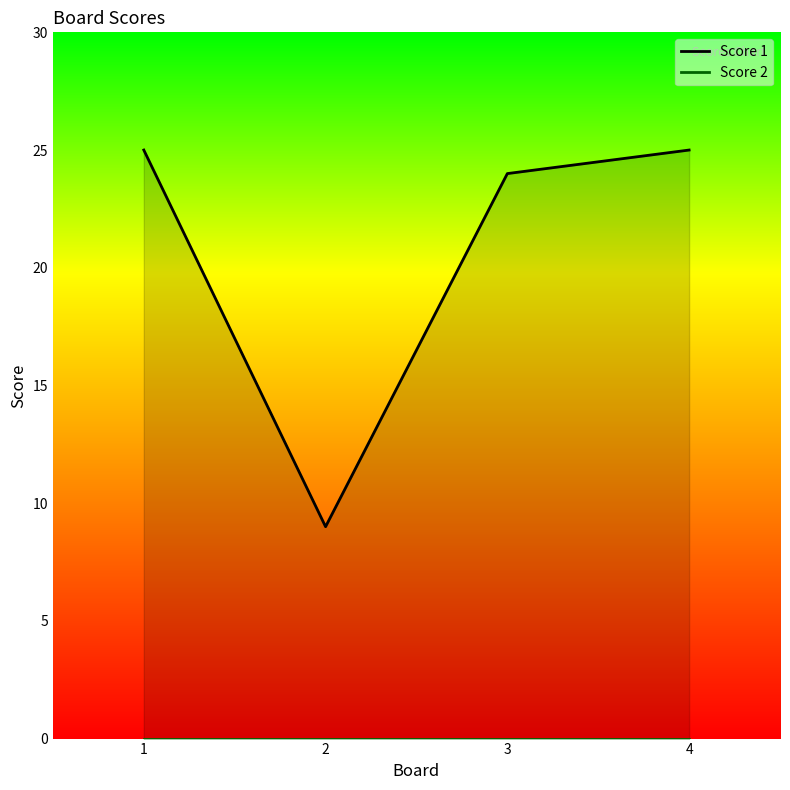

What value does the data have at 1, to the nearest 10?

20